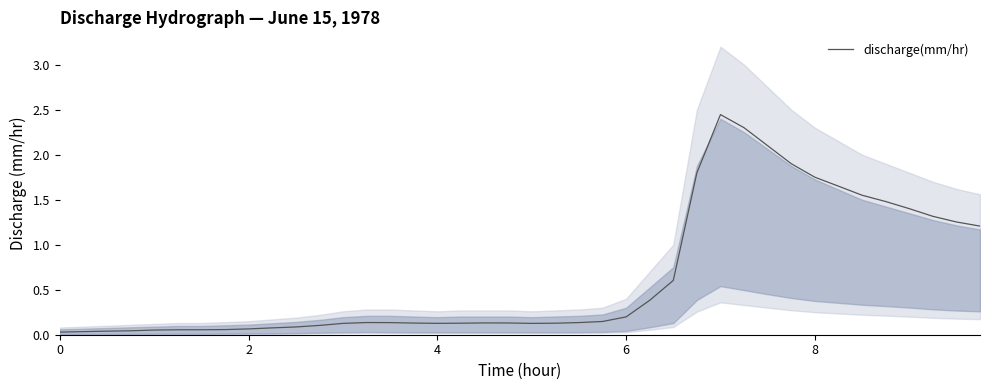

How many series are shown in this chart?

1